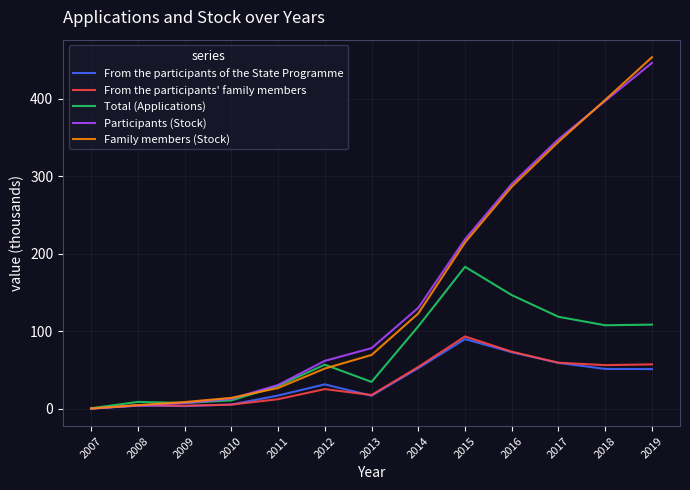

What are all the series names shown in the legend?

From the participants of the State Programme, From the participants' family members, Total (Applications), Participants (Stock), Family members (Stock)